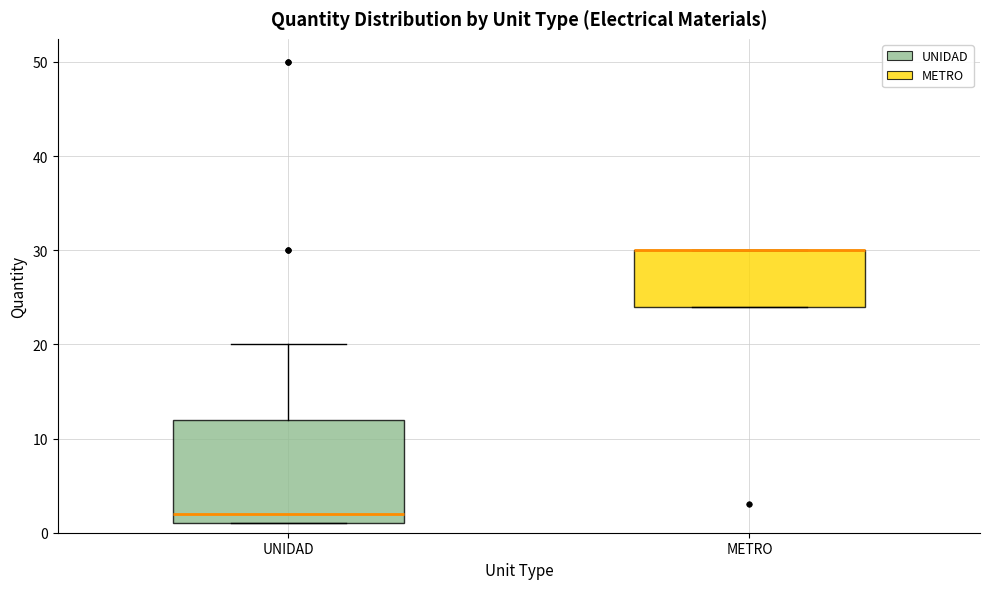

Reading left to right, transcribe this box plot: for each box, give where its median line is, the range the box spans, and where its two whiskers end, as read against the y-axis. The values are not printed on the chart, so give them approximately, as read against the axis.

UNIDAD: median 2, box 1 to 12, whiskers 1 to 20
METRO: median 30 (drawn on the box's upper edge), box 24 to 30, whiskers 24 to 30